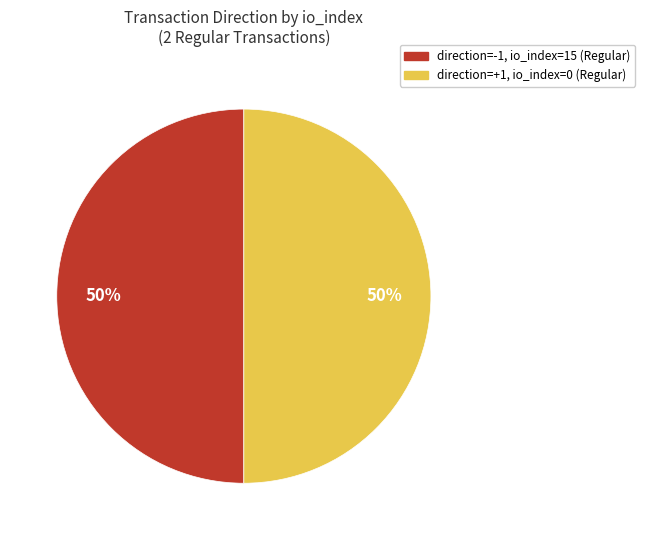

What is the ratio of the value at direction=-1, io_index=15 (Regular) to the value at direction=+1, io_index=0 (Regular)?

1.0